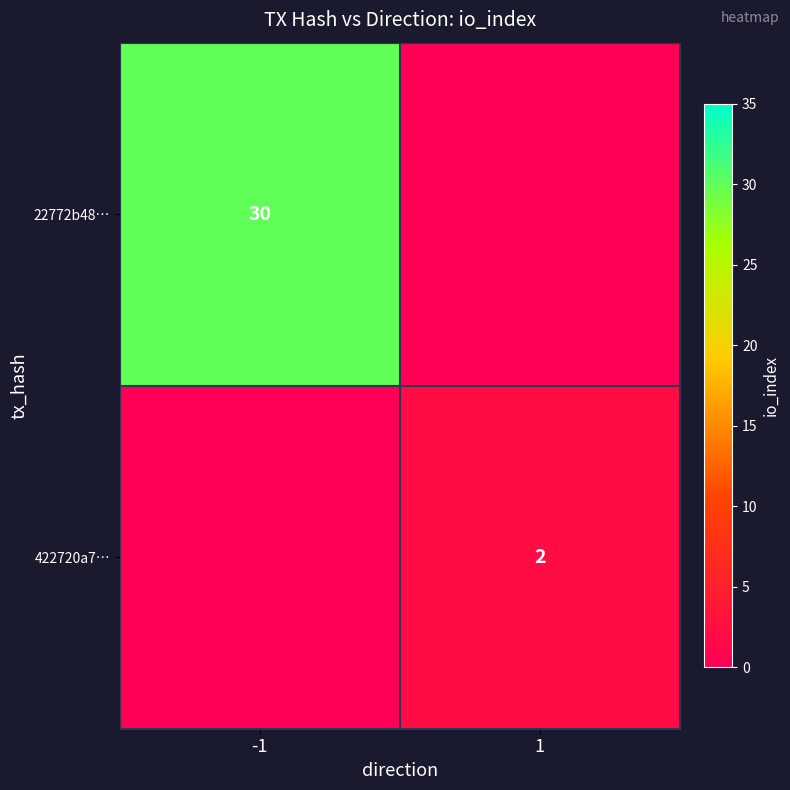

Which label corresponds to the largest value in the chart?

-1